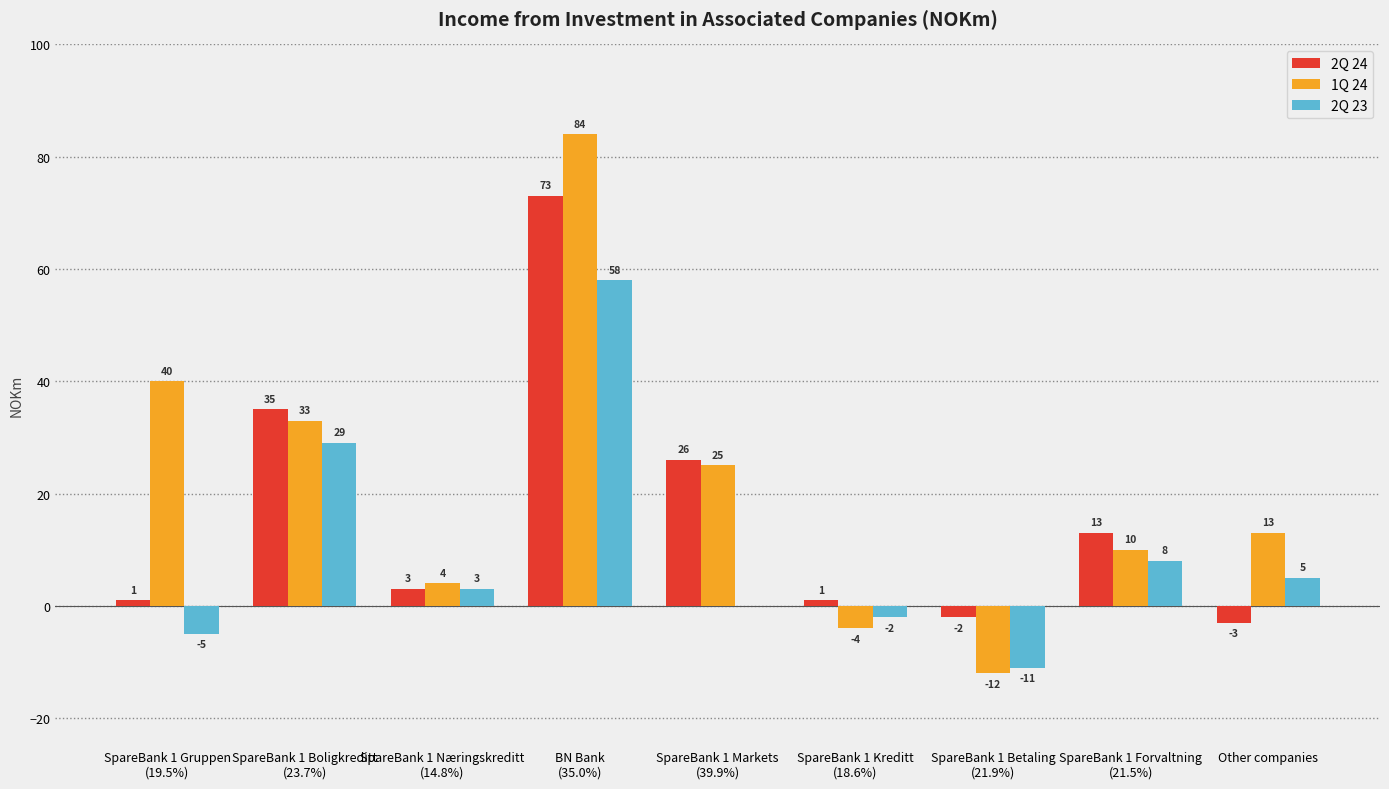

What is the difference between the 2Q 24 values at SpareBank 1 Markets
(39.9%) and Other companies?

29